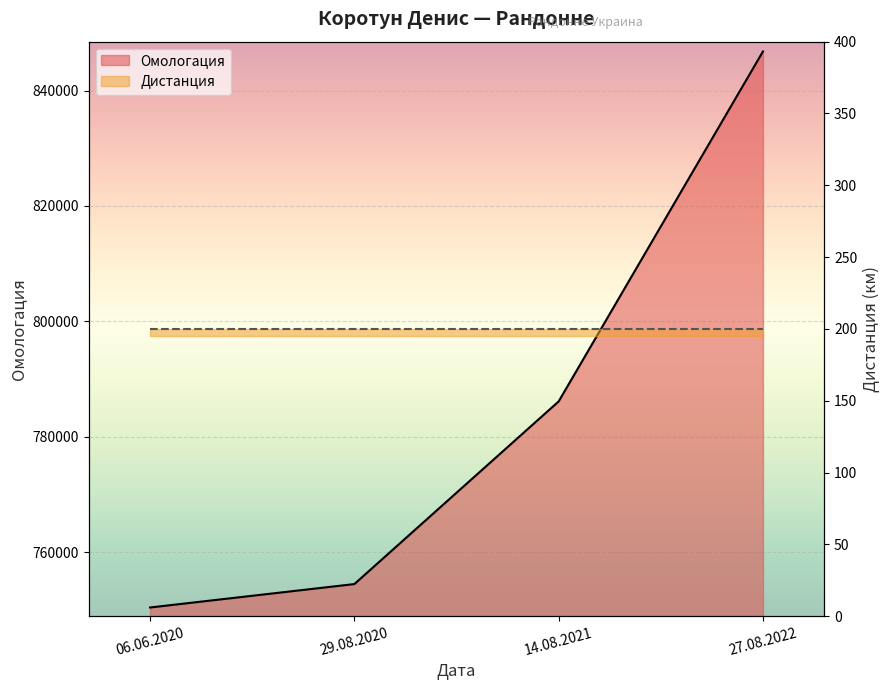

What is the smallest value displayed?

750402